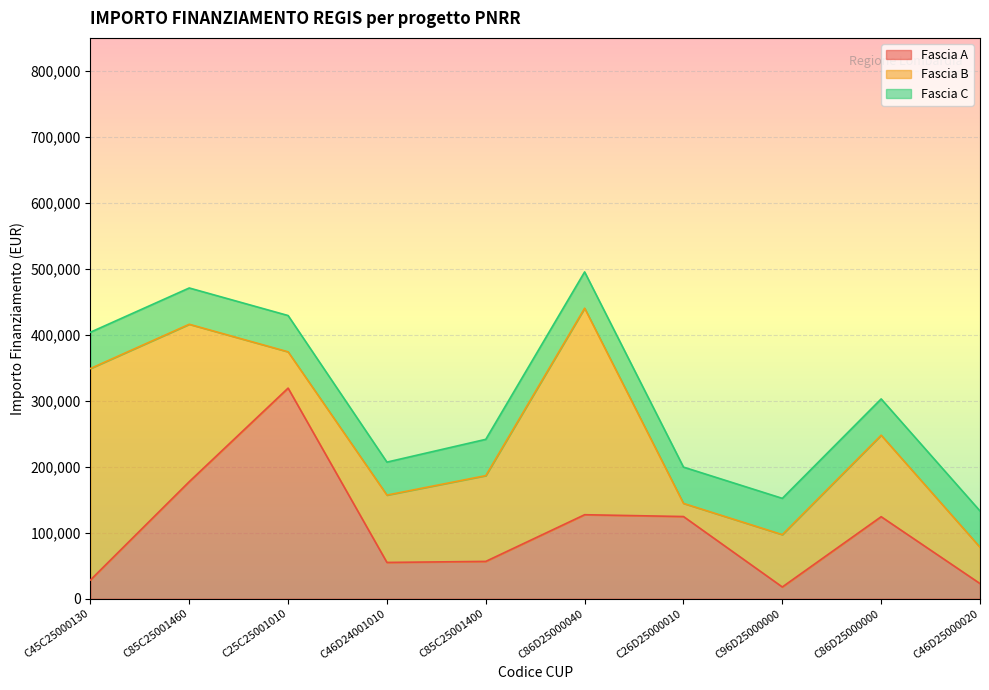

Rank the series by their average value, from highest to lowest.

Fascia B, Fascia A, Fascia C